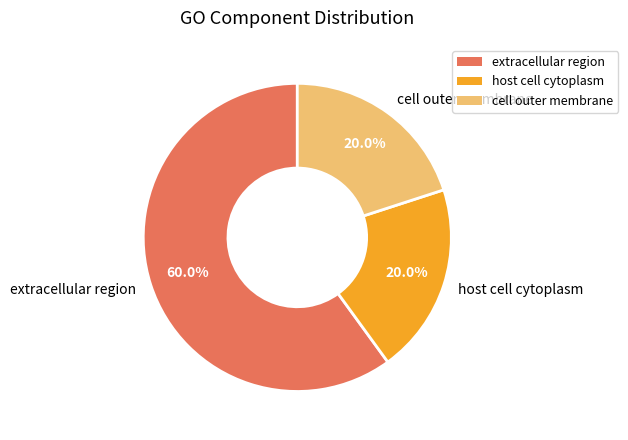

What percentage is NOT represented by host cell cytoplasm?

80.0%